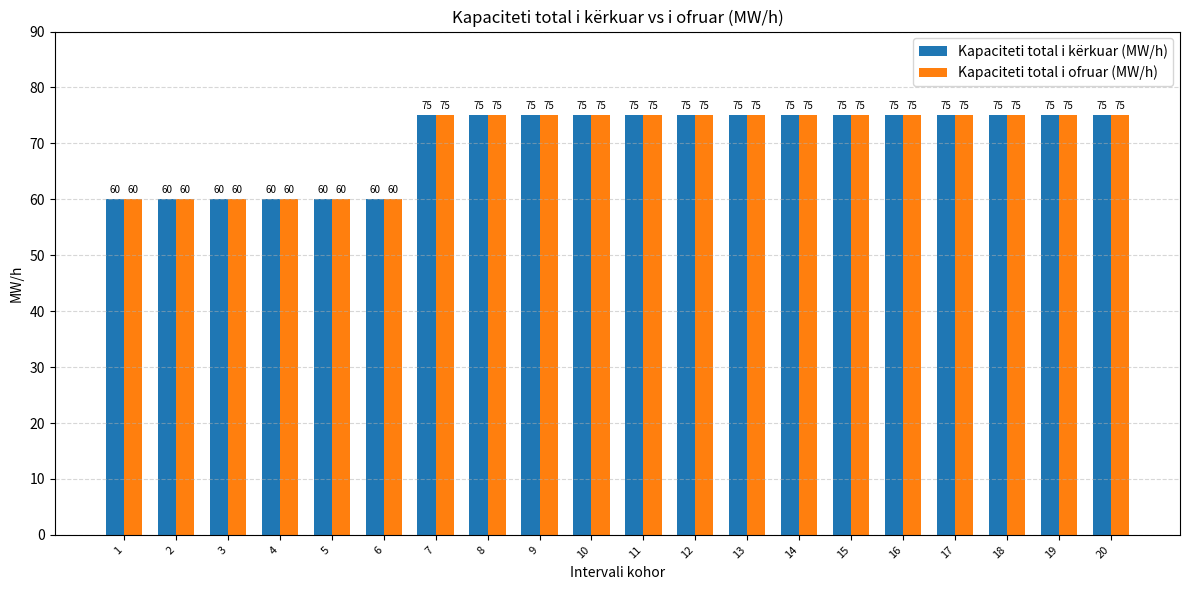

What is the maximum value for Kapaciteti total i kërkuar (MW/h)?

75